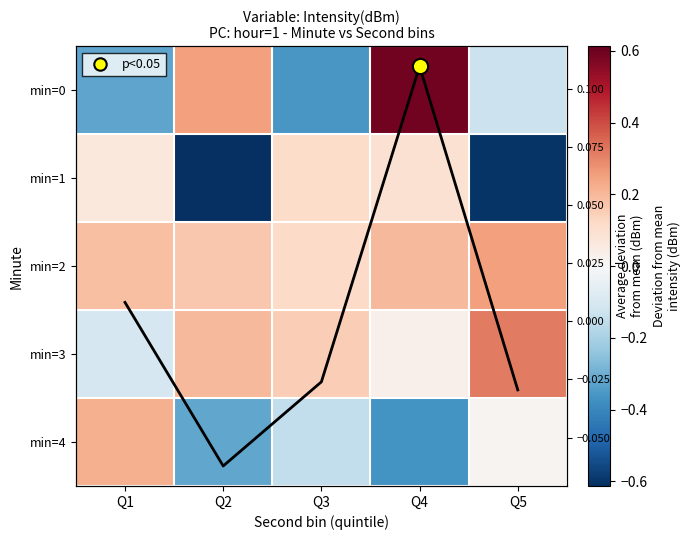

What is the difference between the maximum and second lowest values in the min=3 series?

0.3